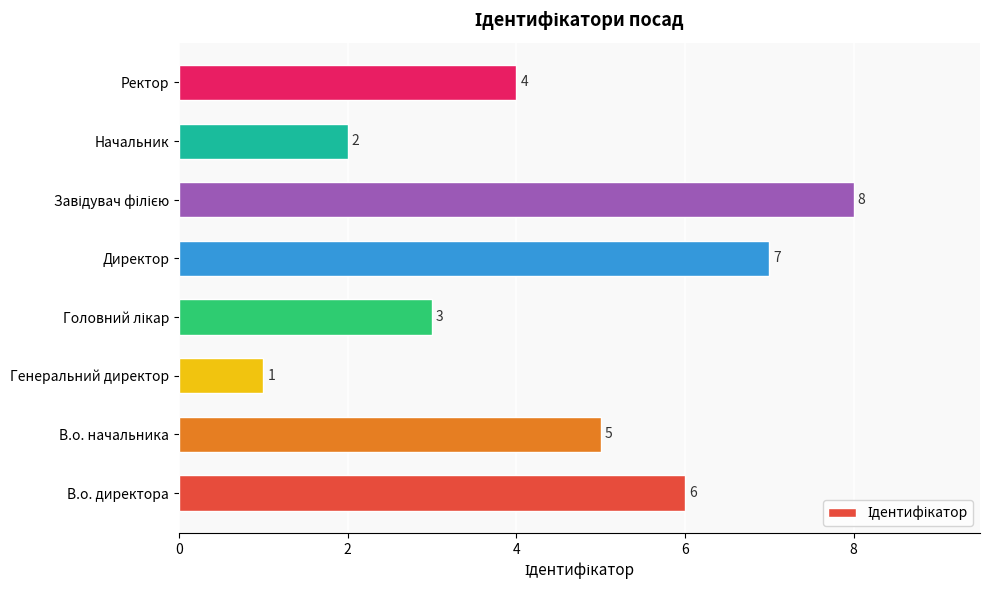

Approximately how many times larger is the value at Ректор compared to Начальник?

2.0